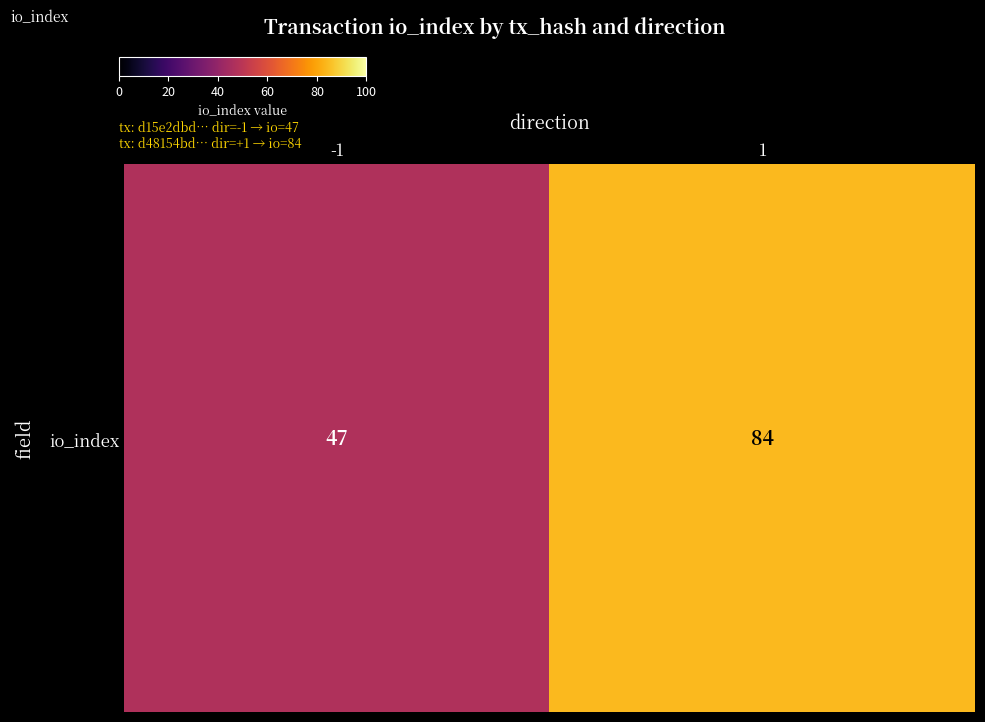

At which category does the chart reach its minimum across all series?

-1